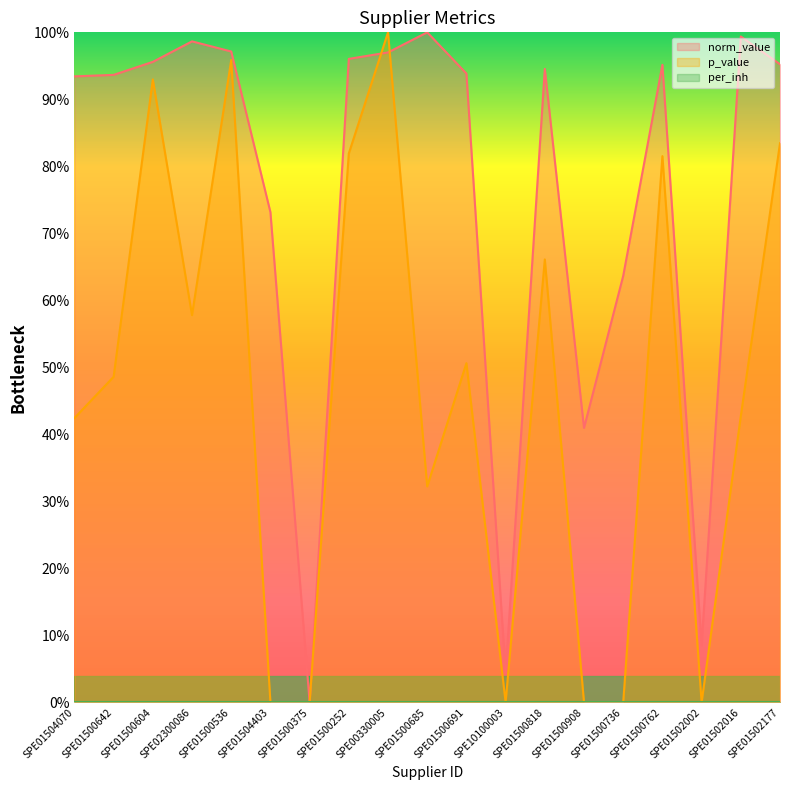

What is the value of the p_value point at the 8th from the left?

0.8